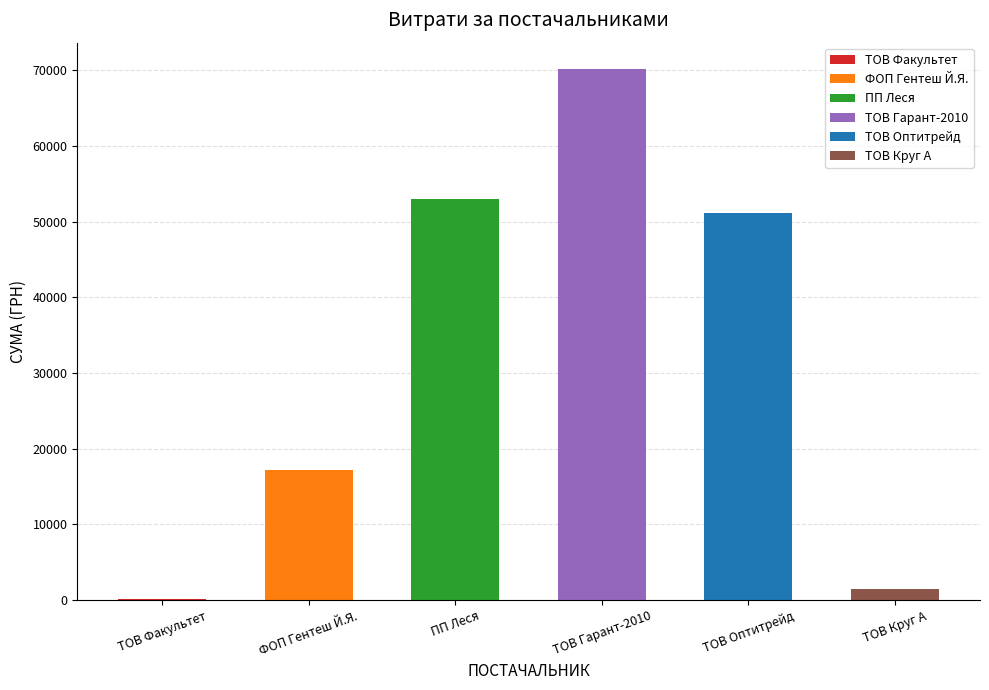

What is the change in value from ТОВ Гарант-2010 to ТОВ Оптитрейд?

-18945.2